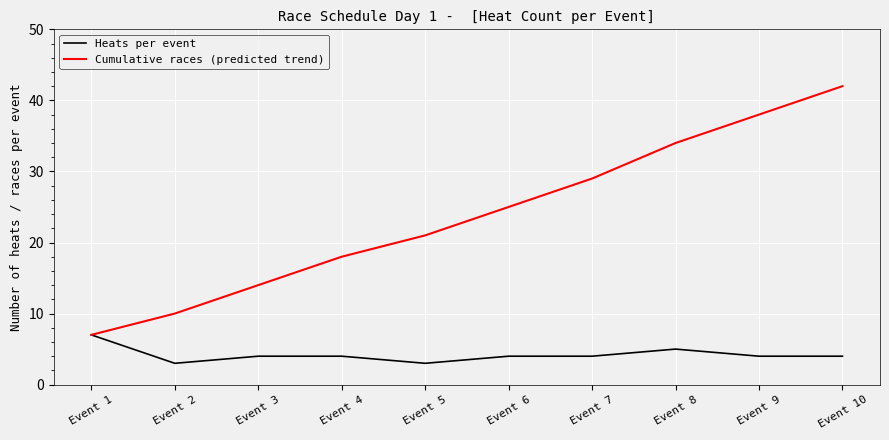

Reading left to right, what are all the values shown in this chart?

Heats per event: 7	3	4	4	3	4	4	5	4	4
Cumulative races (predicted trend): 7	10	14	18	21	25	29	34	38	42